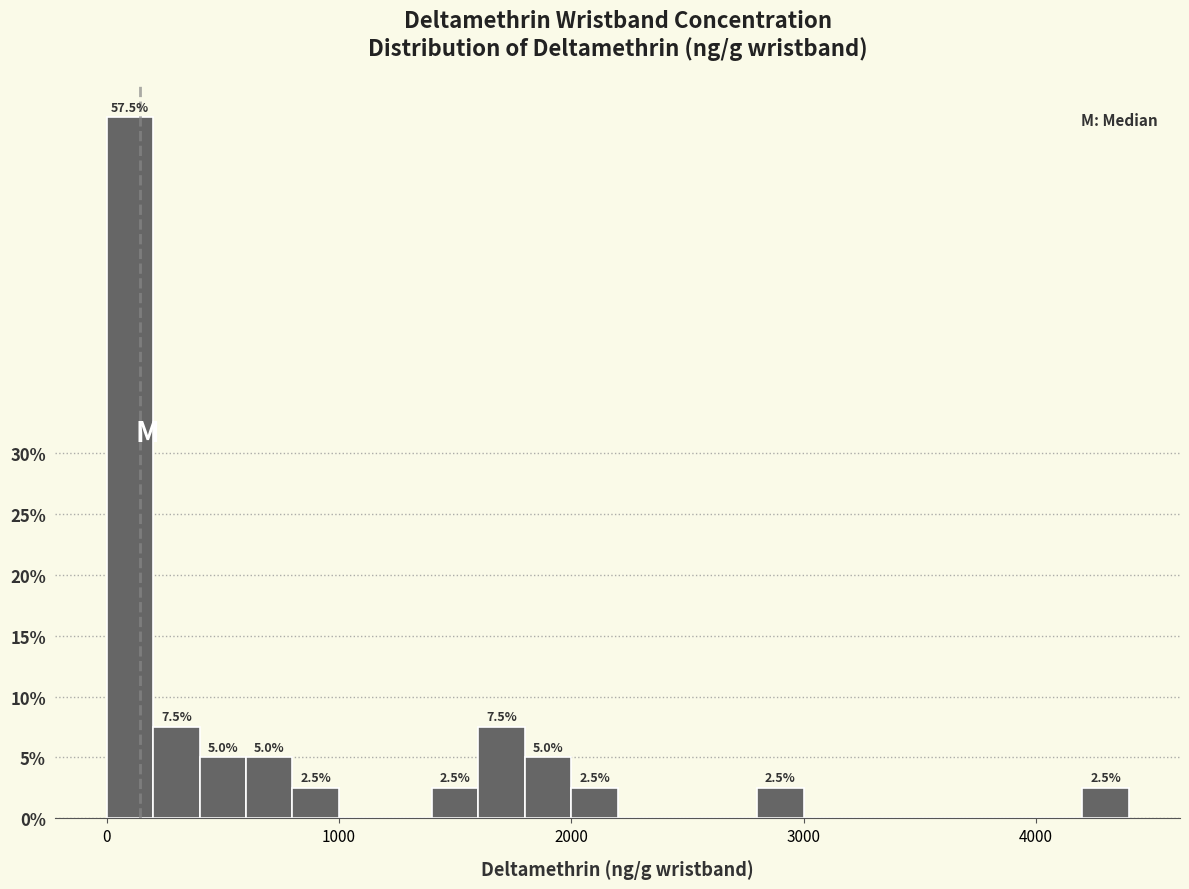

Around what value on the x-axis is the tallest bar? Give the approximate position of its centre, as read against the axis.

100